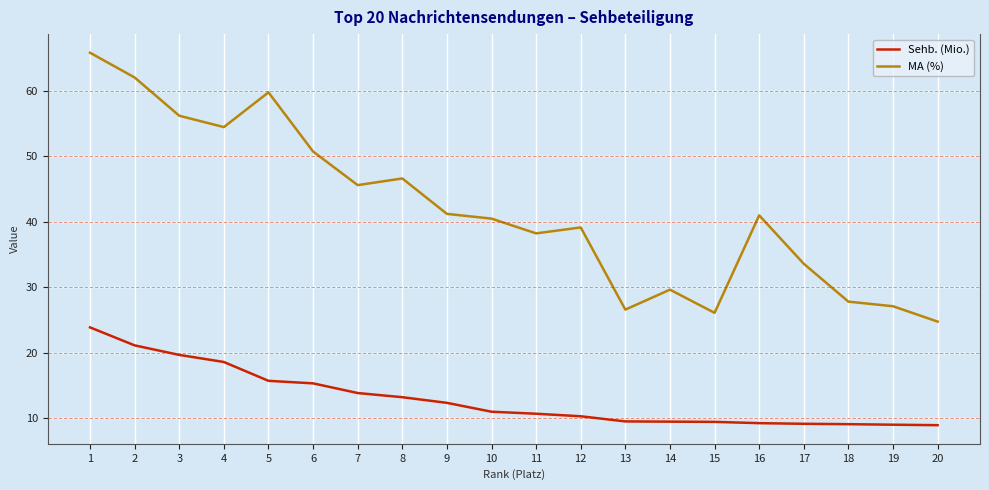

True or false: MA (%) and Sehb. (Mio.) intersect in this chart.

False